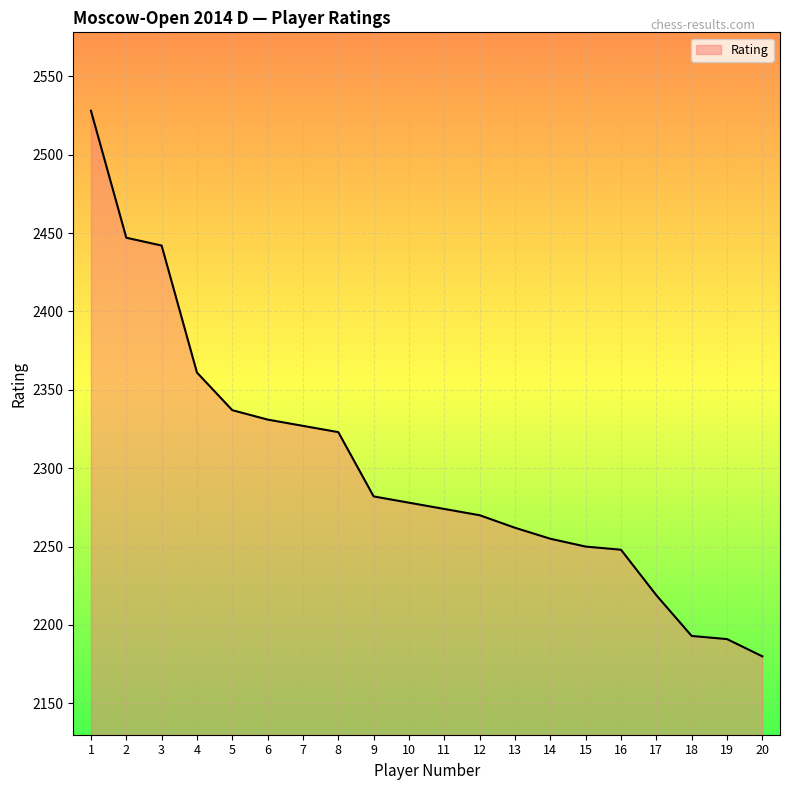

The value at 11 is 2274. True or false?

True